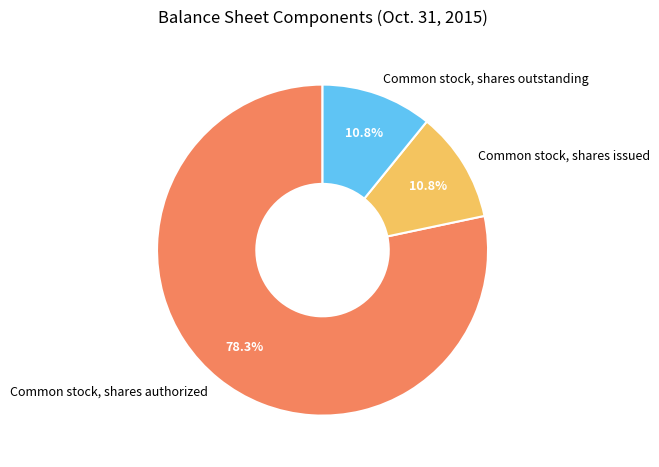

Does Common stock, shares authorized account for over 50% of the chart?

Yes